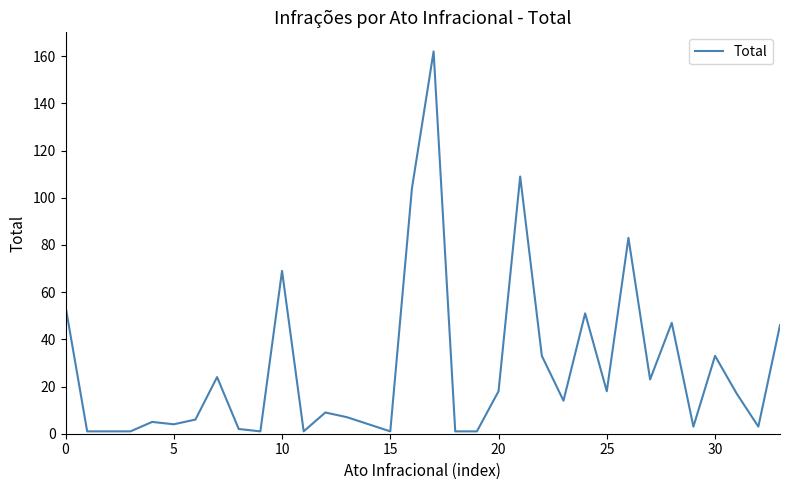

What is the difference between the maximum and minimum values?

161